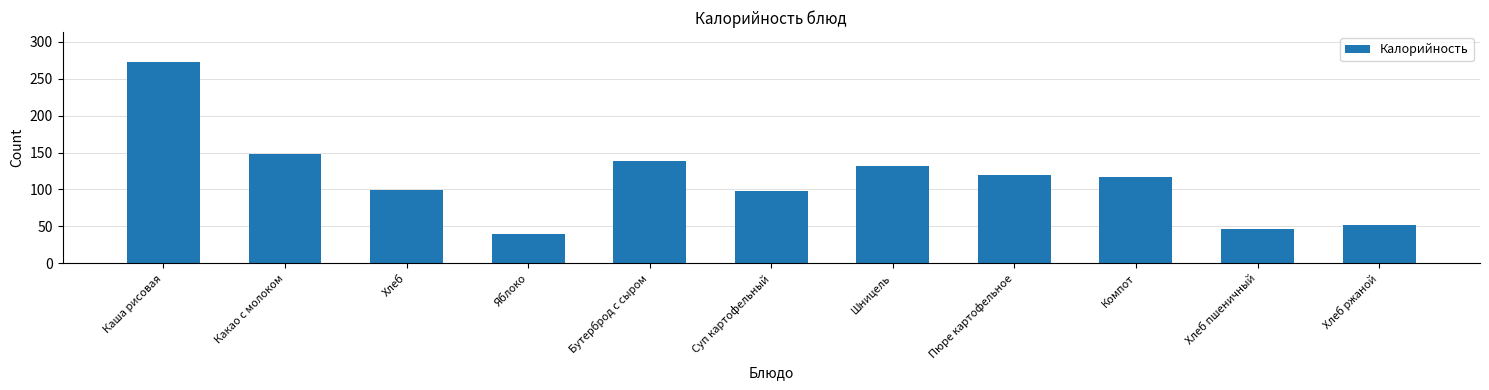

Approximately how many times larger is the value at Бутерброд с сыром compared to Какао с молоком?

0.9